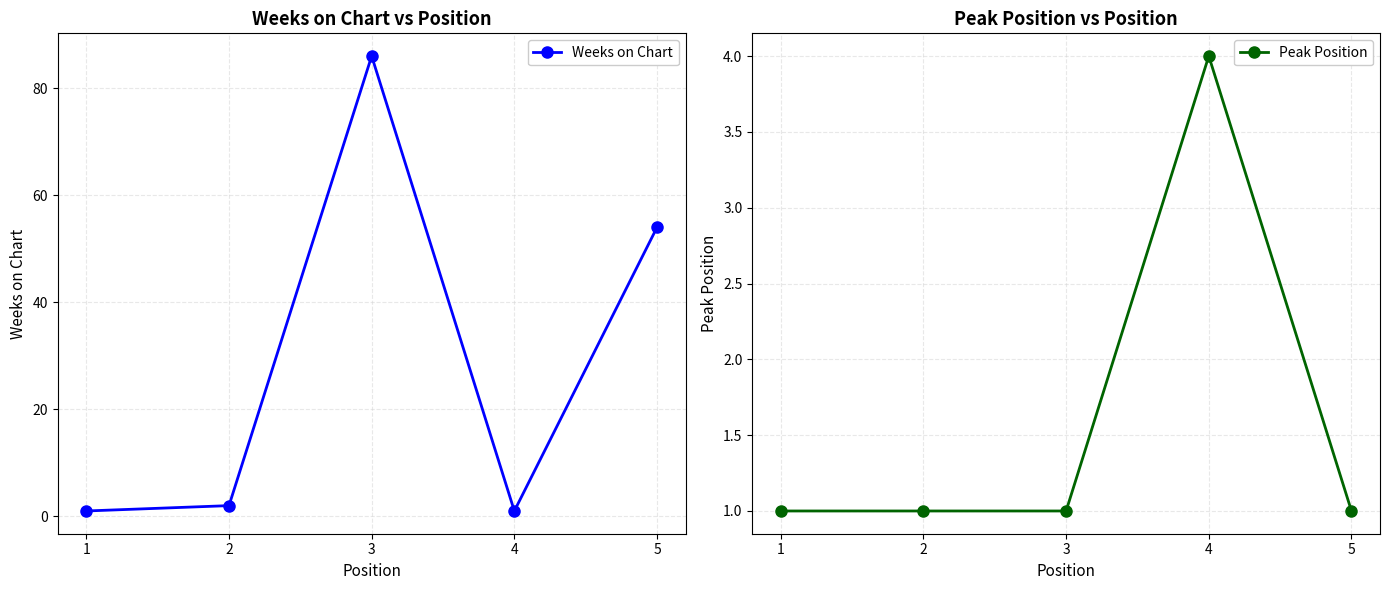

What is the minimum value shown in the chart?

1